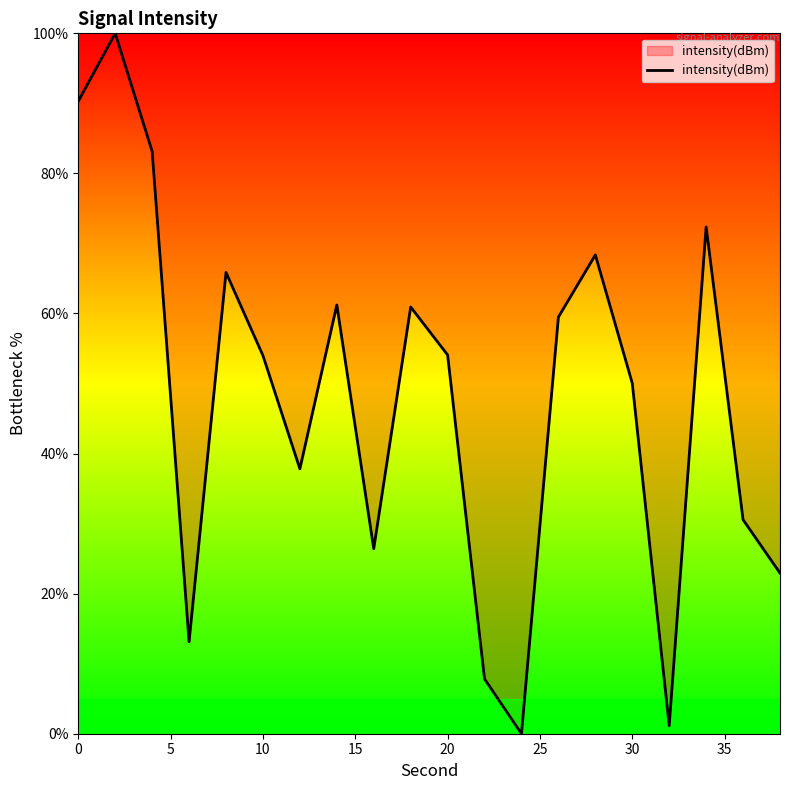

What is the difference between the maximum and minimum values?

100.0